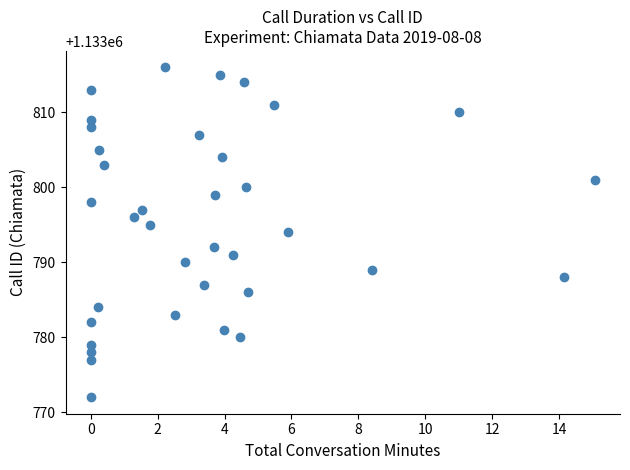

What is the range of Y values (max minus min)?

44